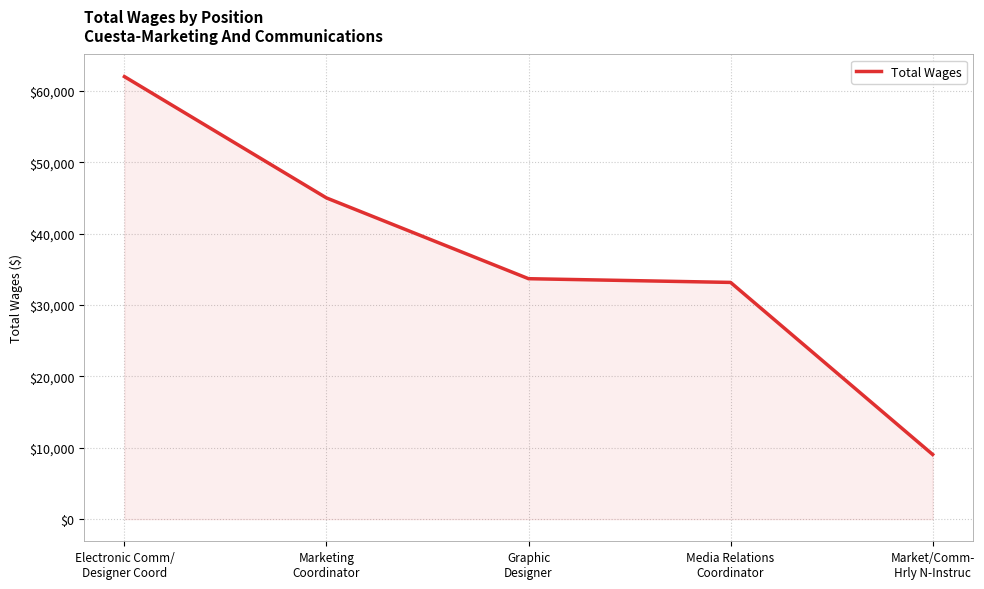

How many series are shown in this chart?

1